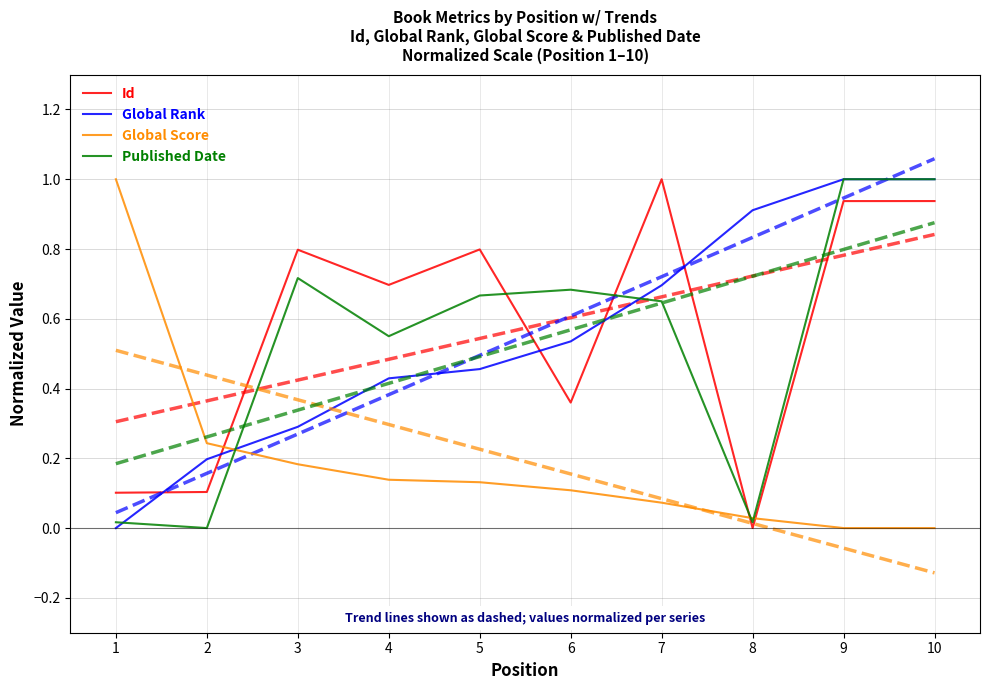

Reading left to right, extract all data points from this chart.

Id: 1=0.1	2=0.1	3=0.8	4=0.7	5=0.8	6=0.4	7=1.0	8=0.0	9=0.9	10=0.9
Global Rank: 1=0.0	2=0.2	3=0.3	4=0.4	5=0.5	6=0.5	7=0.7	8=0.9	9=1.0	10=1.0
Global Score: 1=1.0	2=0.2	3=0.2	4=0.1	5=0.1	6=0.1	7=0.1	8=0.0	9=0.0	10=0.0
Published Date: 1=0.0	2=0.0	3=0.7	4=0.6	5=0.7	6=0.7	7=0.7	8=0.0	9=1.0	10=1.0